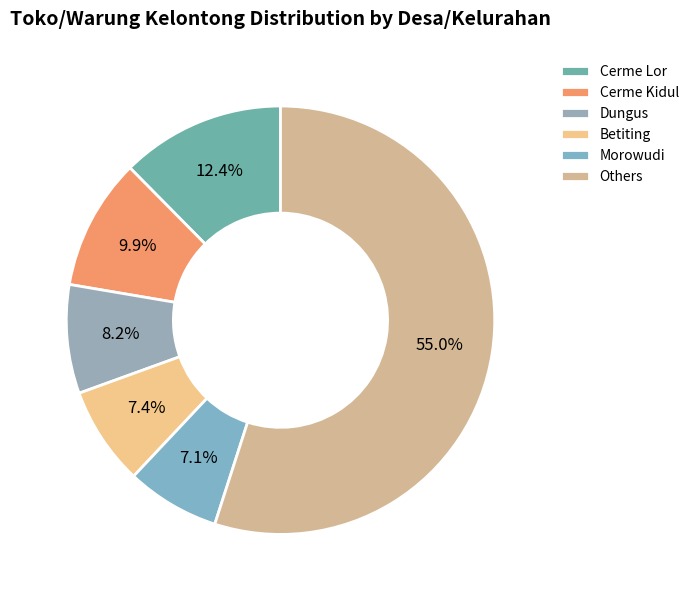

How many slices are in this pie chart?

6